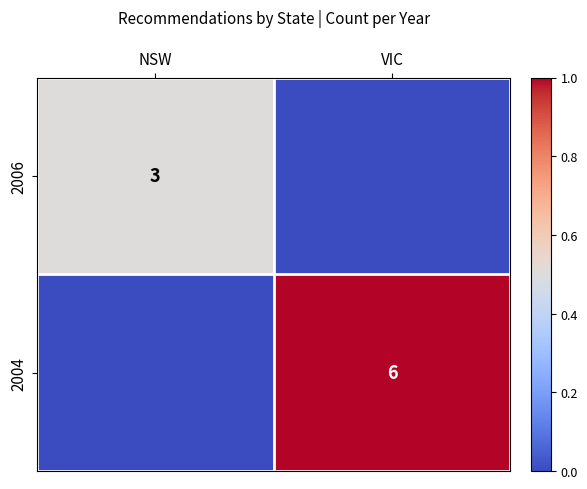

The 2004 series shows 2 at VIC. True or false?

False